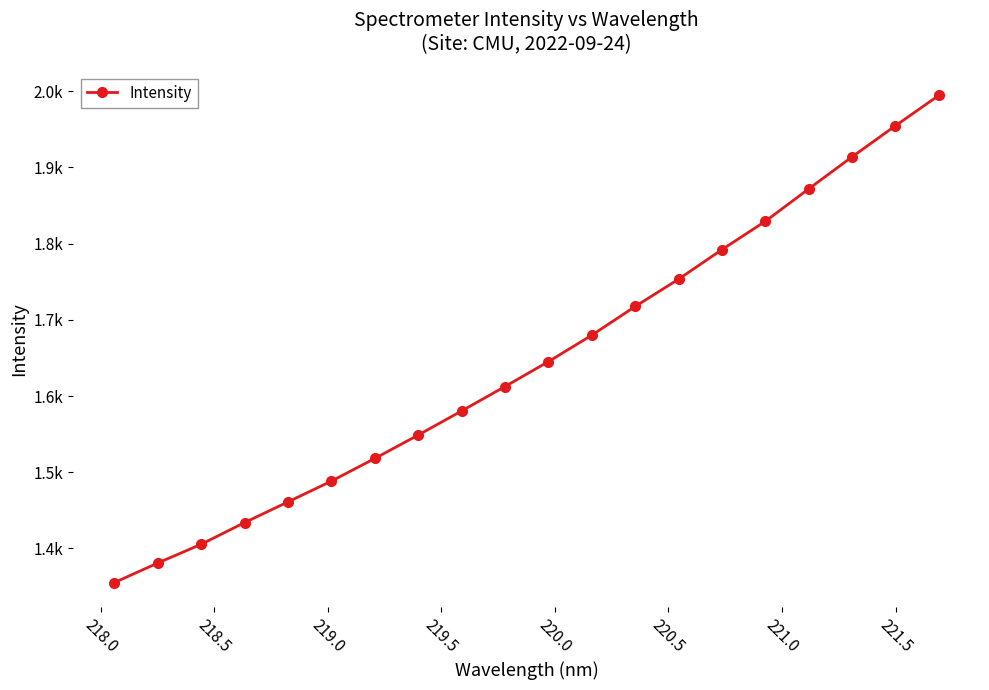

What is the average value?

1646.8